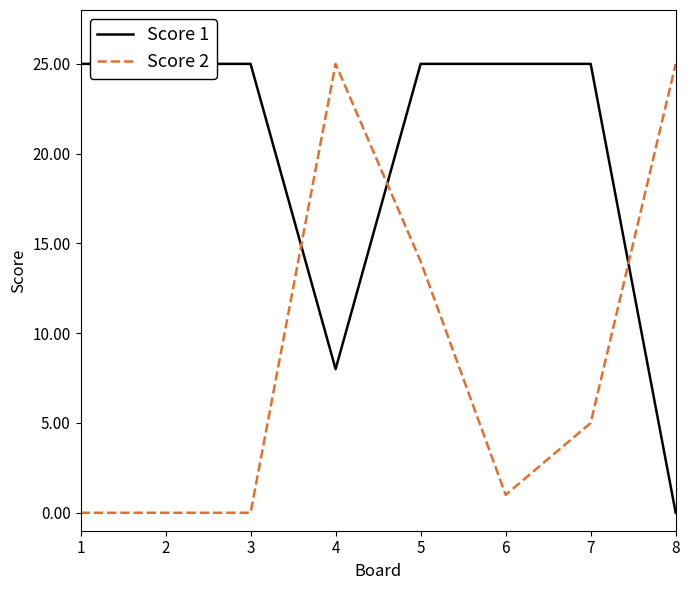

How many lines are shown in the chart?

2